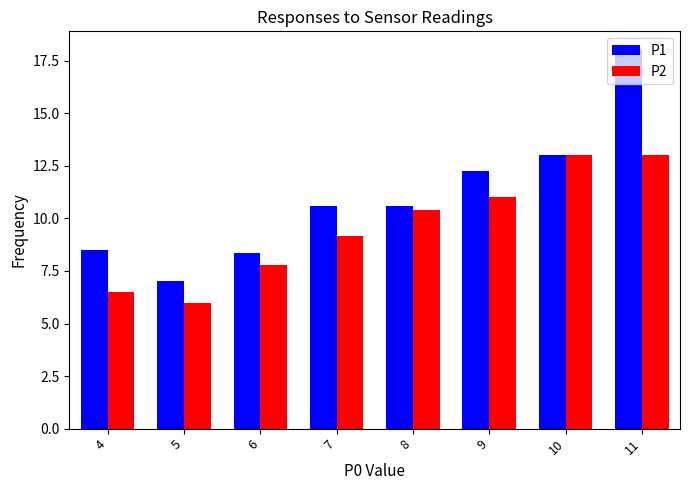

How many bars are there in each group?

2